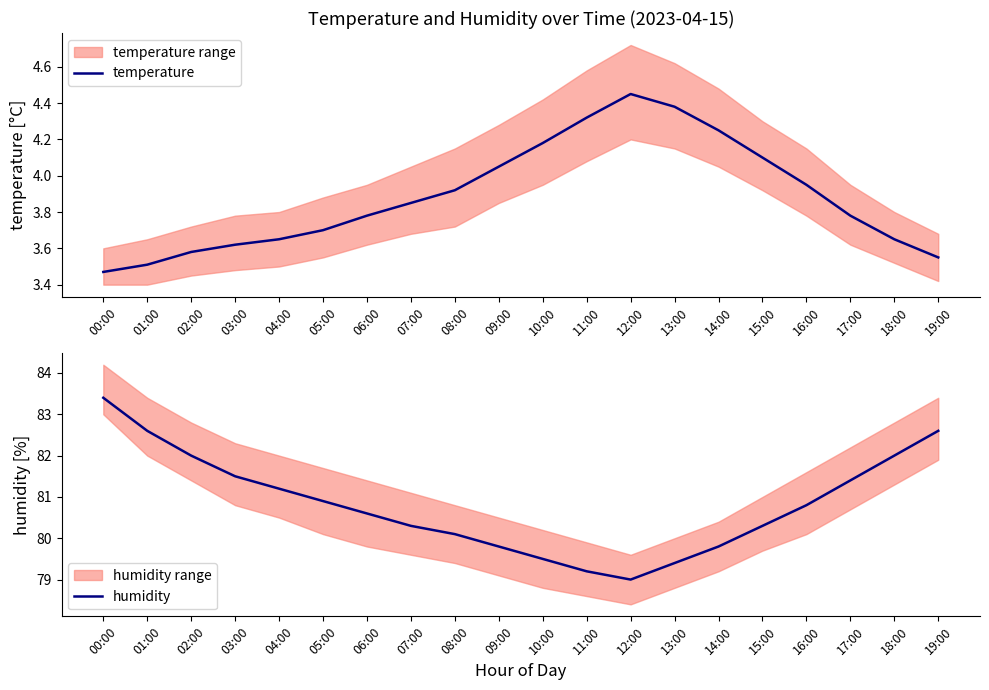

Is it true that temperature equals 3.6 at 18:00?

True